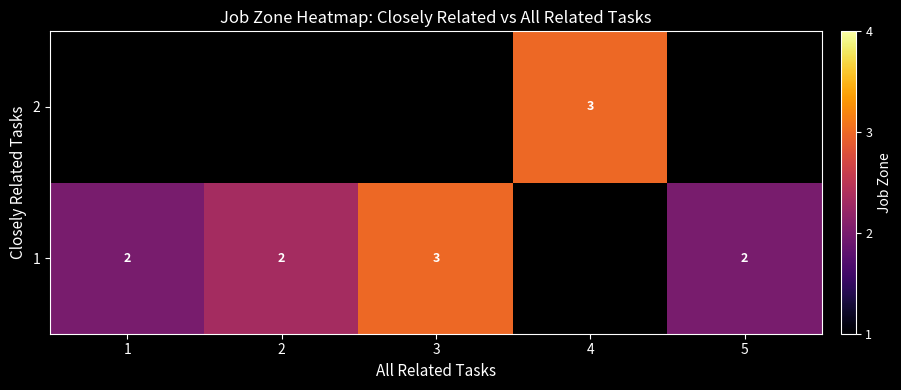

The 1 series shows 3 at 3. True or false?

True